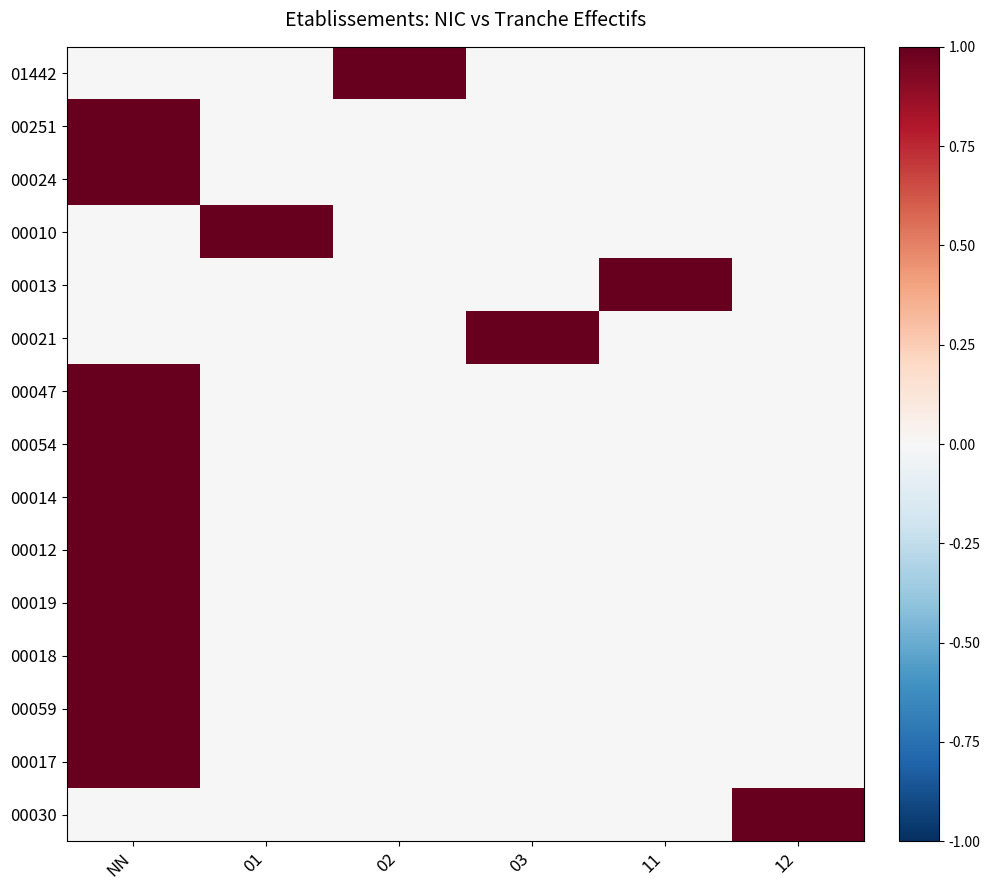

What is the total value across all series at 12?

1